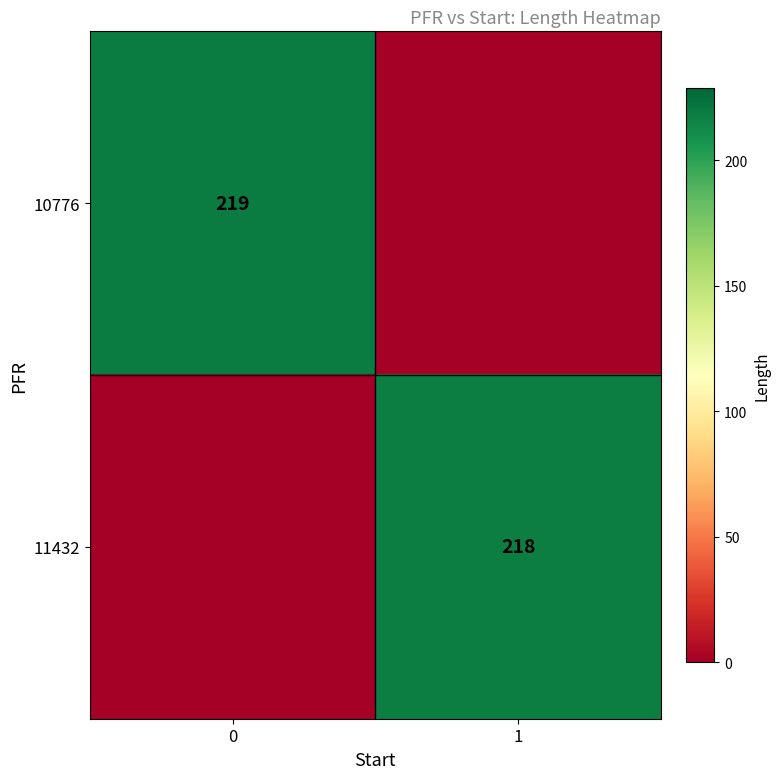

What is the spread (max minus min) of values at 1?

218